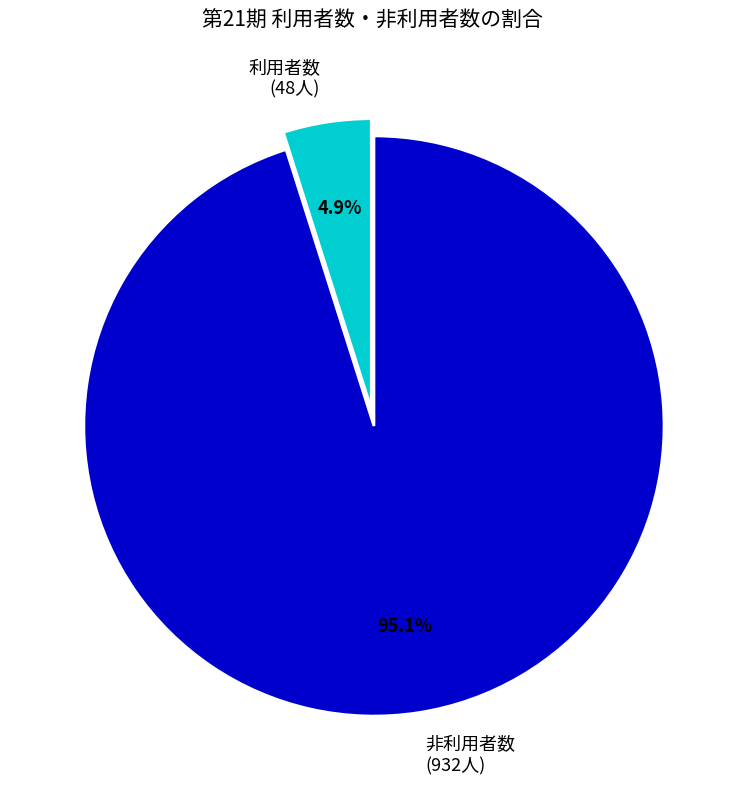

Which category has the smallest portion of the pie?

利用者数 (48人)